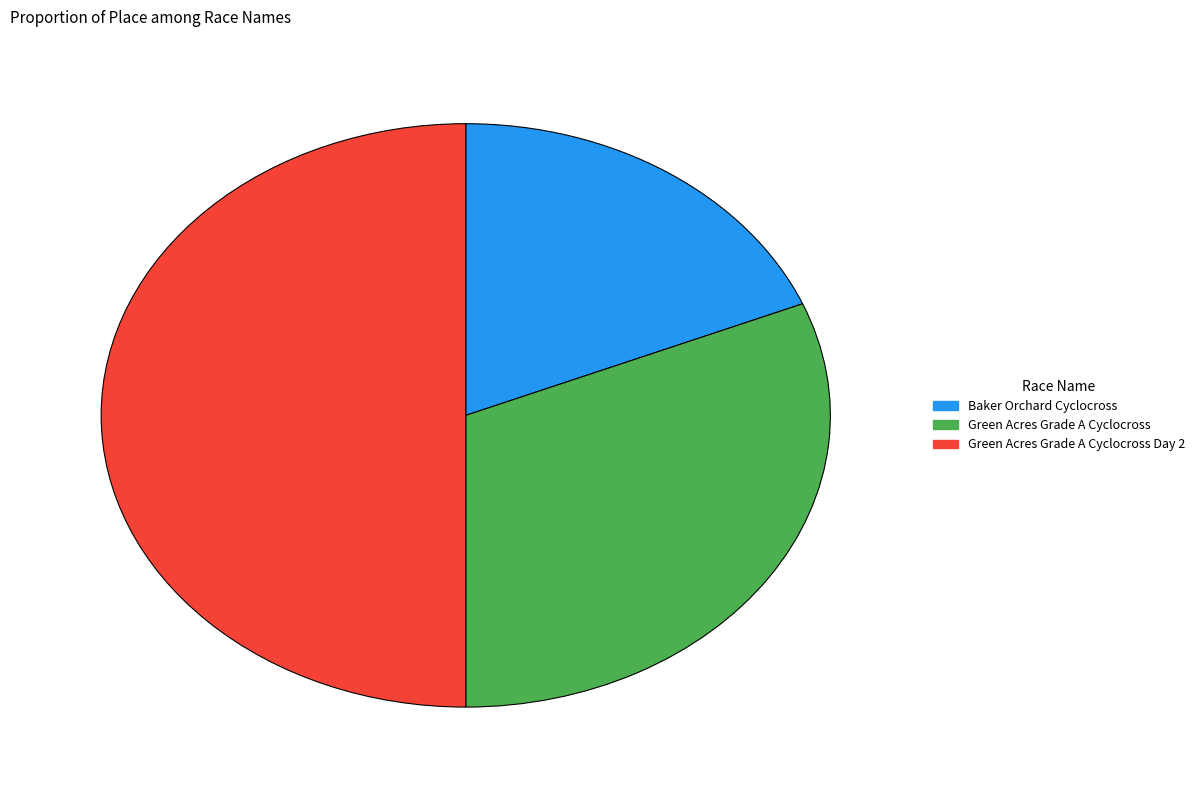

Rank the categories by value from highest to lowest.

Green Acres Grade A Cyclocross Day 2, Green Acres Grade A Cyclocross, Baker Orchard Cyclocross